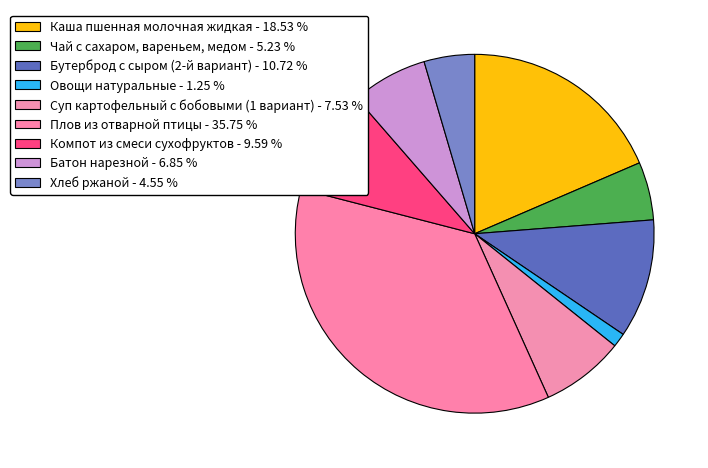

How many segments does this pie chart have?

9